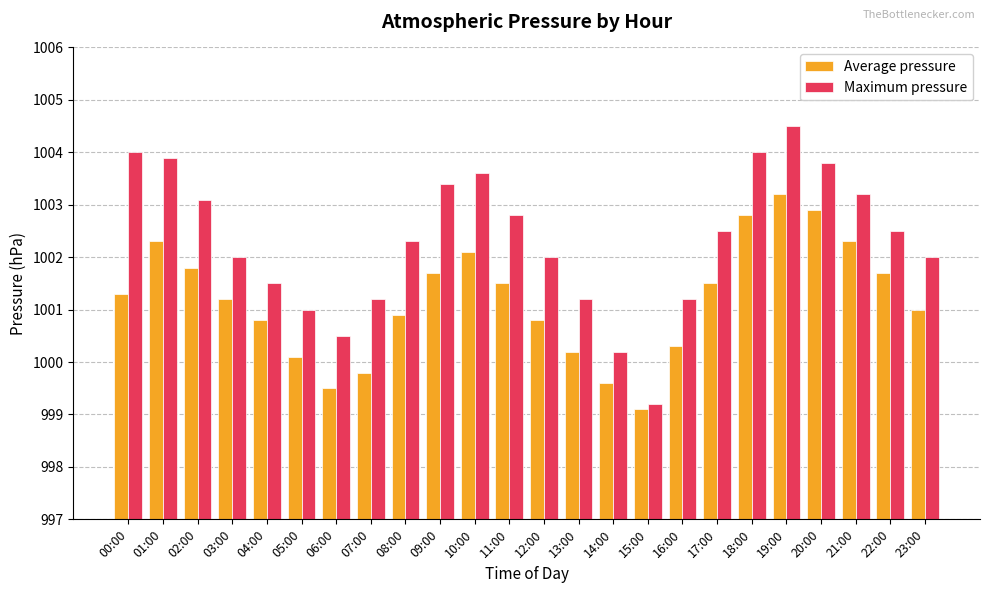

What are all the series names shown in the legend?

Average pressure, Maximum pressure